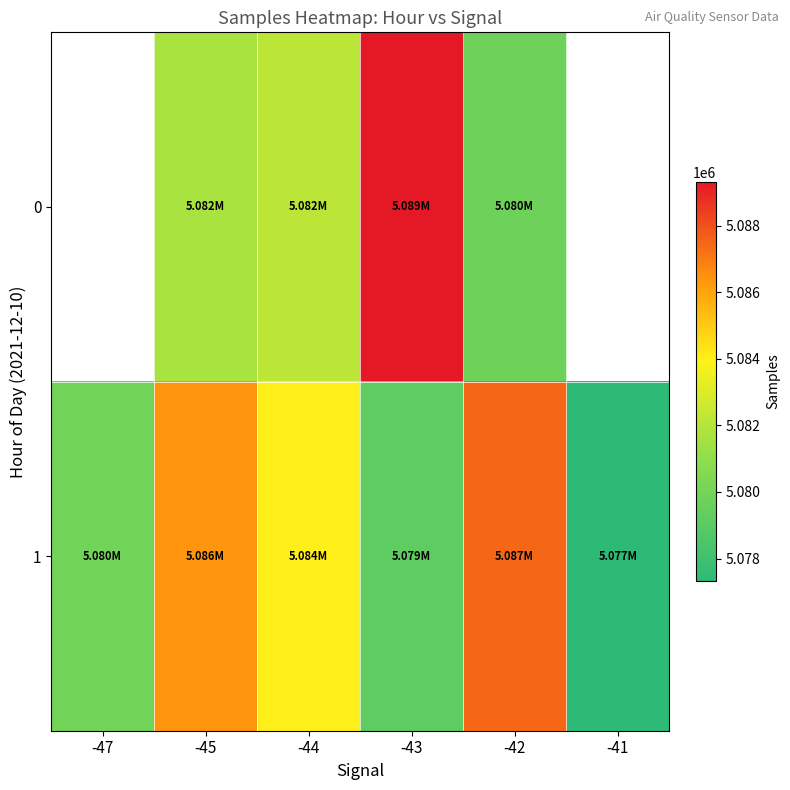

Rank the series by their maximum value, from highest to lowest.

0, 1